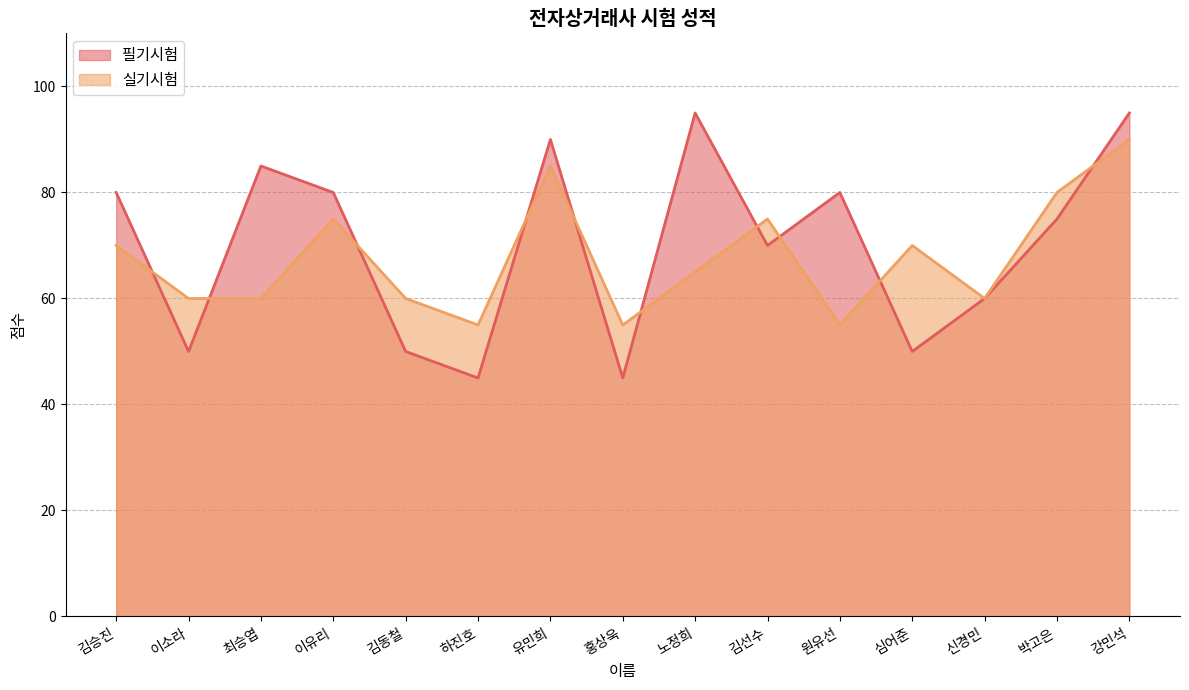

The 필기시험 series shows 51 at 최승엽. True or false?

False